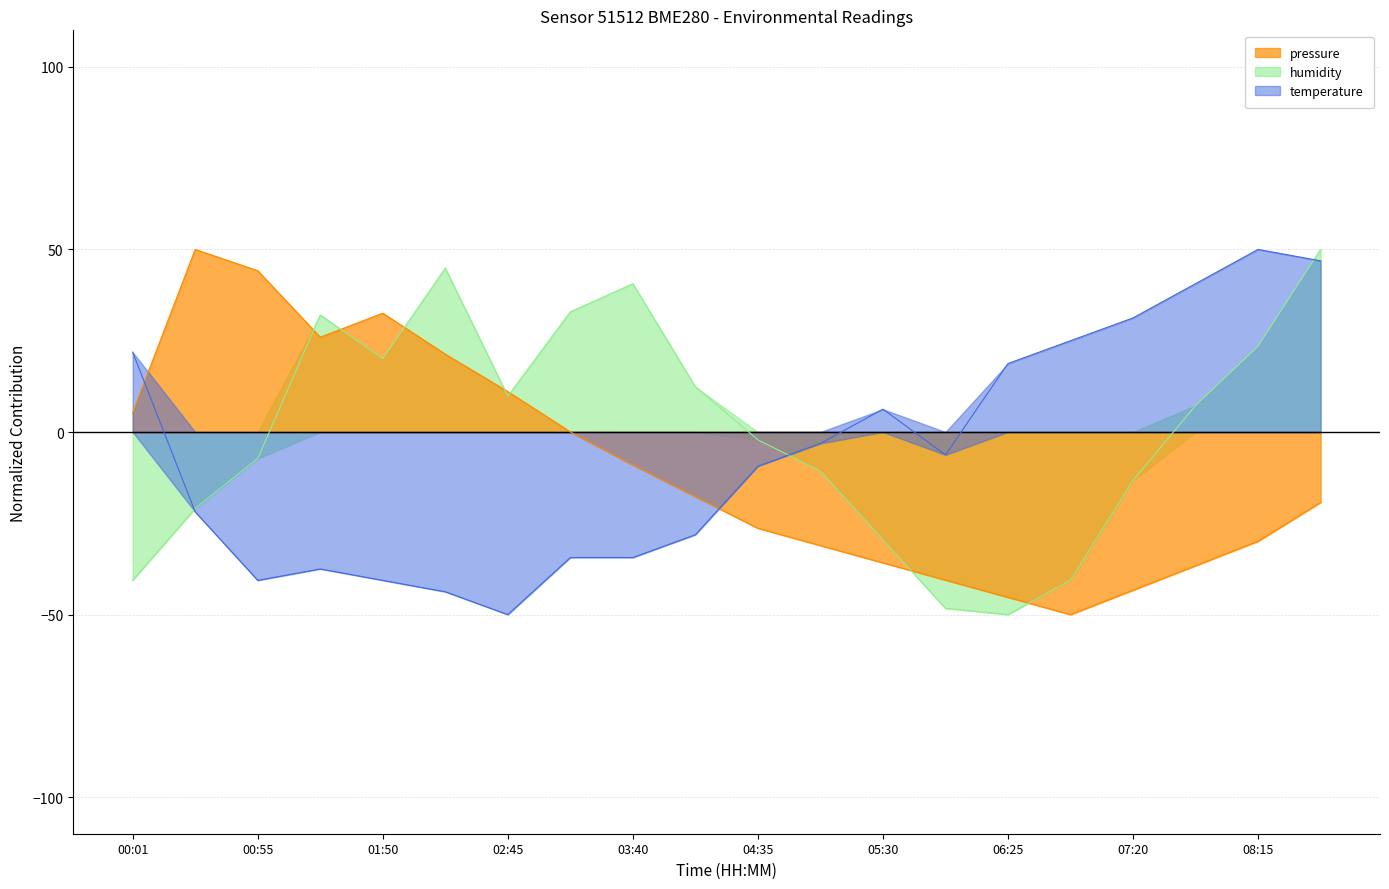

How many data points in temperature are less than -6?

11